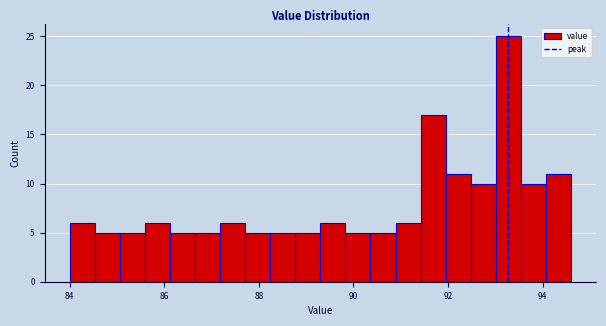

Read against the x-axis, roughly where is the centre of the tallest bar?

93.2